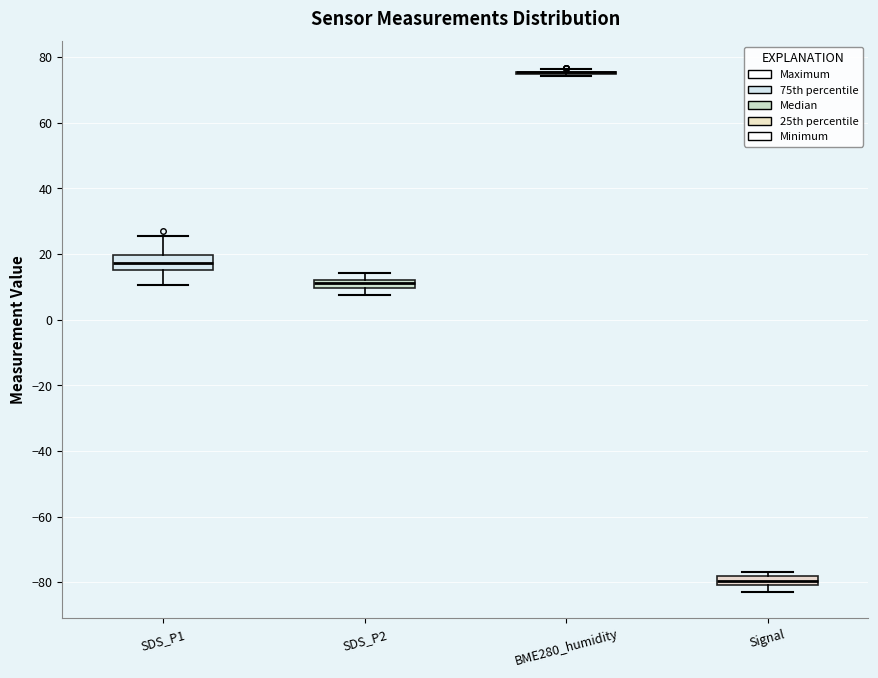

Where does the lower whisker of the box for SDS_P1 end on the y-axis? The values are not printed on the chart, so give them approximately, as read against the axis.

10